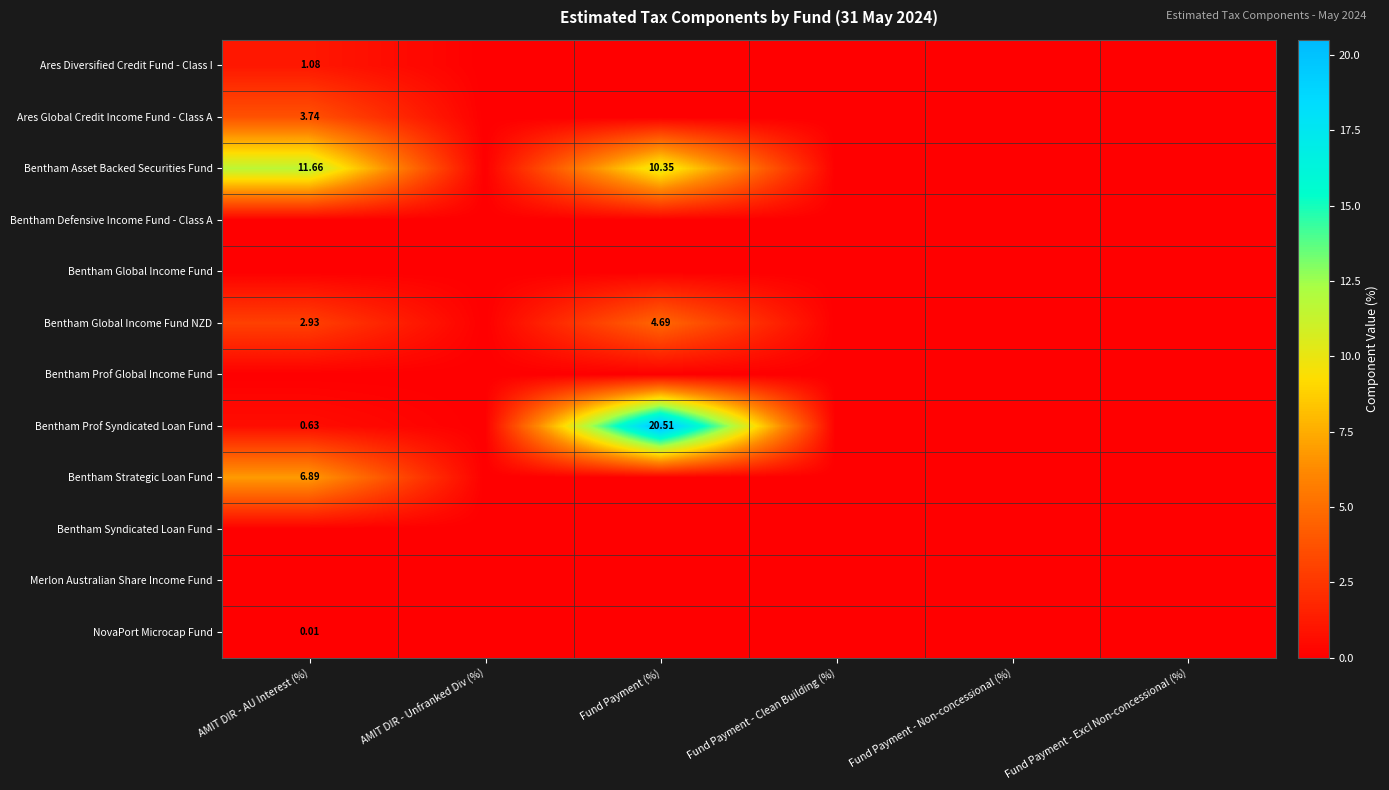

Where is Bentham Syndicated Loan Fund nearest to the value 0?

AMIT DIR - AU Interest (%)